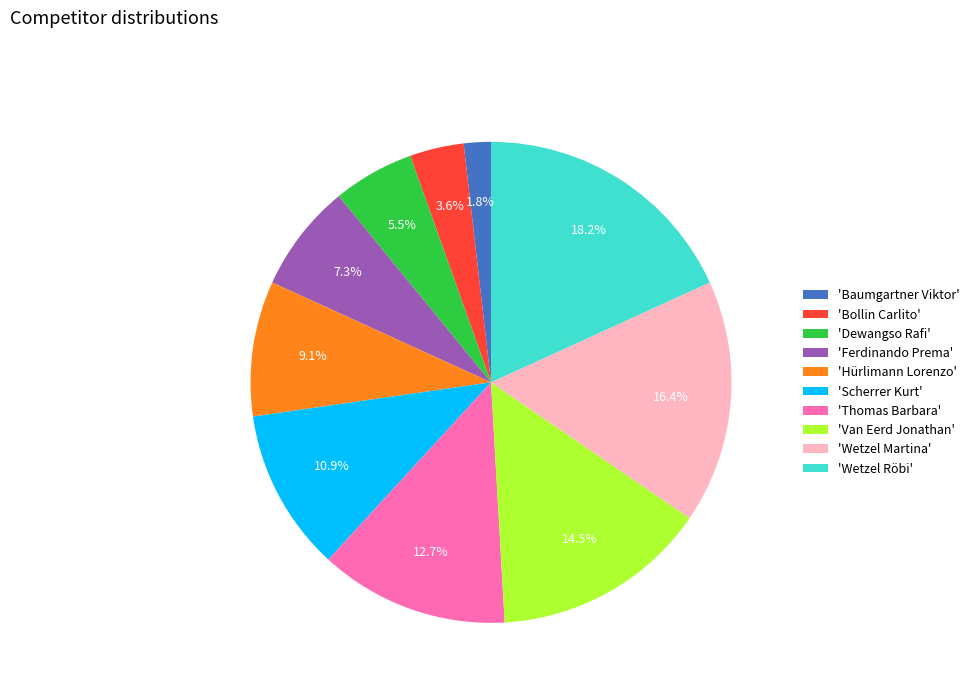

Combined, do 'Baumgartner Viktor' and 'Wetzel Martina' account for over 50%?

No